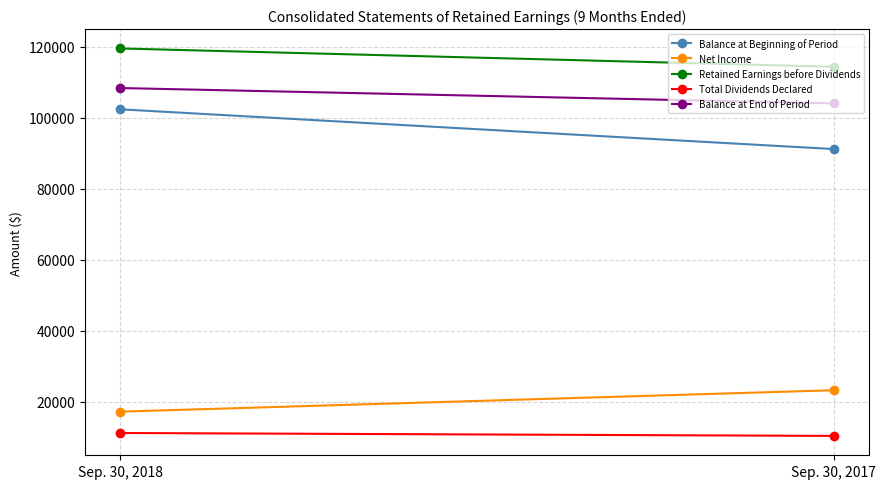

Reading right to left, what are all the values shown in this chart?

Balance at Beginning of Period: Sep. 30, 2017=91213	Sep. 30, 2018=102417
Net Income: Sep. 30, 2017=23202	Sep. 30, 2018=17165
Retained Earnings before Dividends: Sep. 30, 2017=114415	Sep. 30, 2018=119582
Total Dividends Declared: Sep. 30, 2017=10324	Sep. 30, 2018=11145
Balance at End of Period: Sep. 30, 2017=104091	Sep. 30, 2018=108422